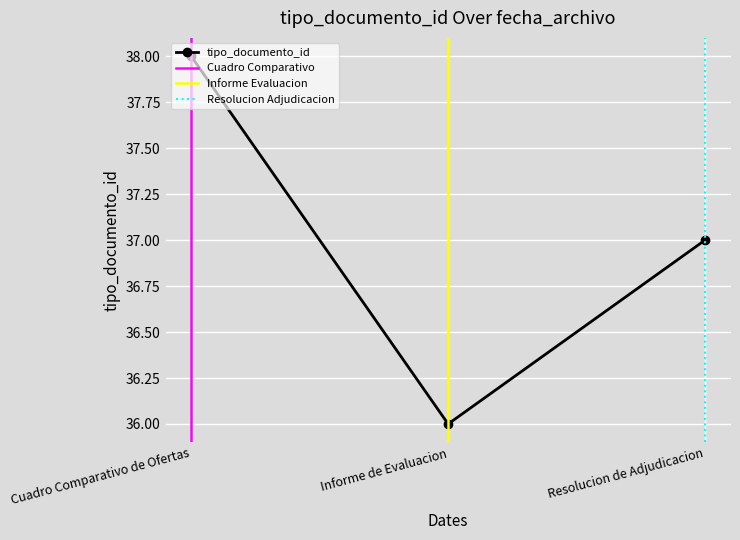

How many values exceed 37?

1